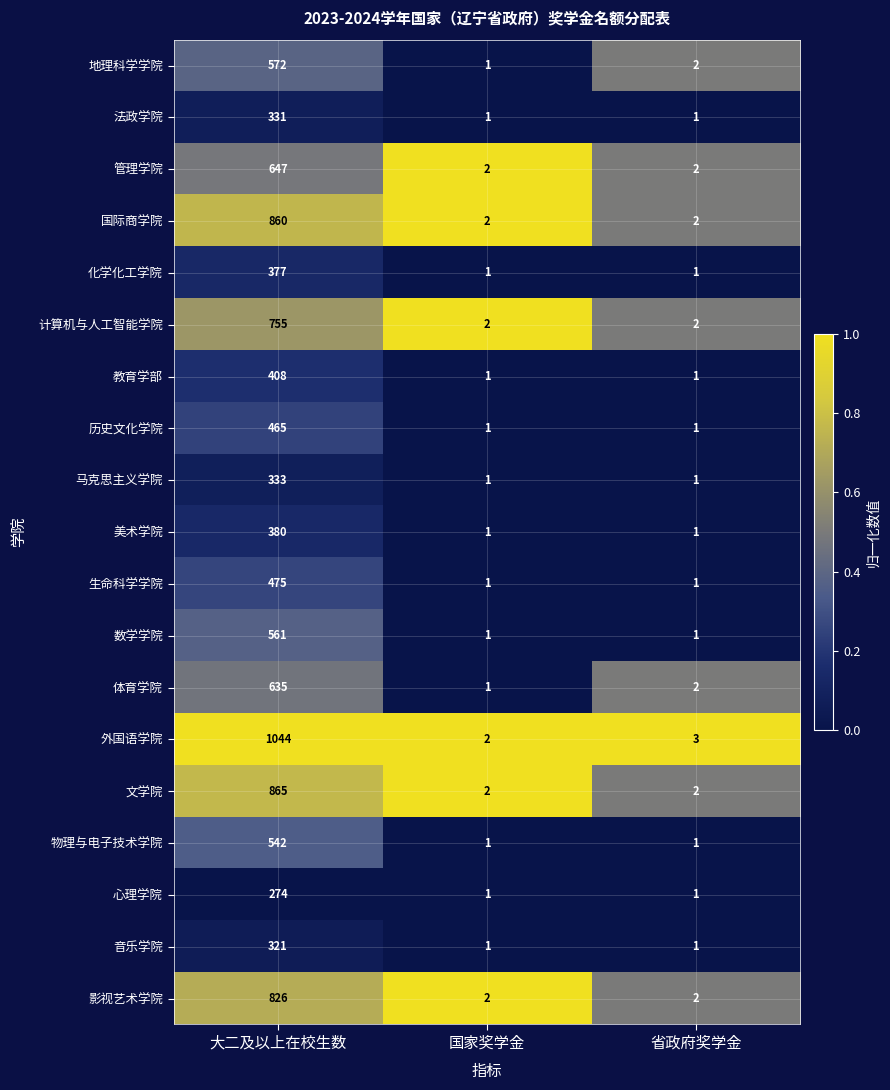

What is the total value across all series at 省政府奖学金?

28